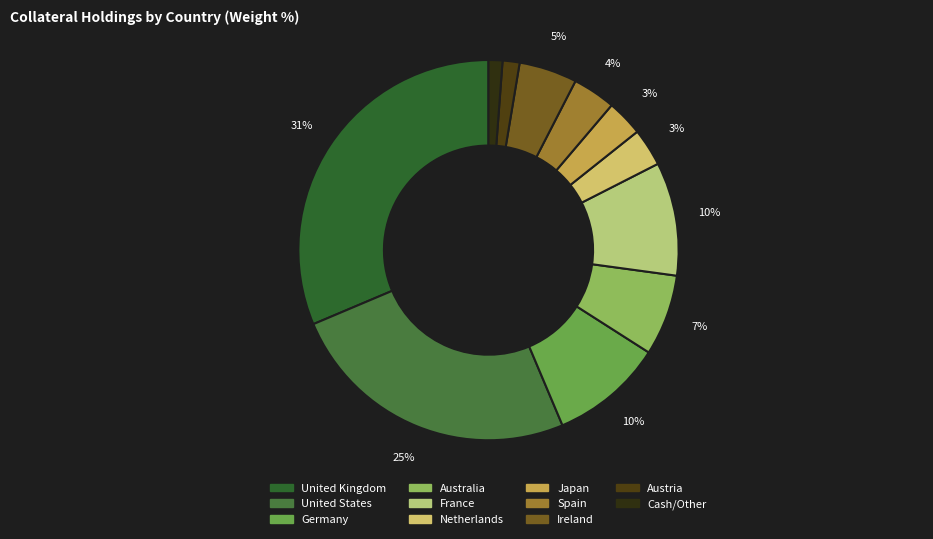

Does France represent more than half of the total?

No